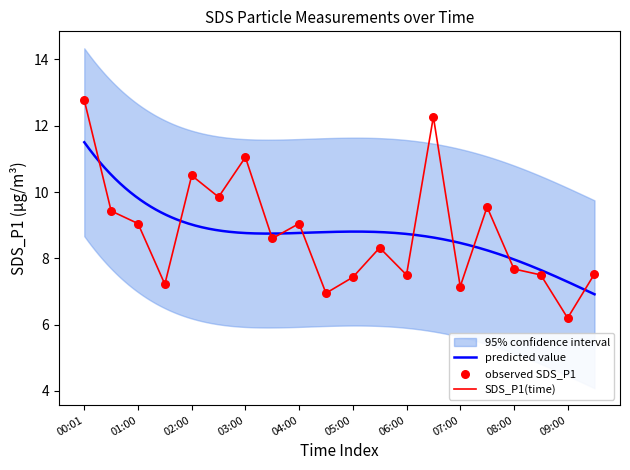

What is the change in value from 04:00 to 07:00?

-1.9